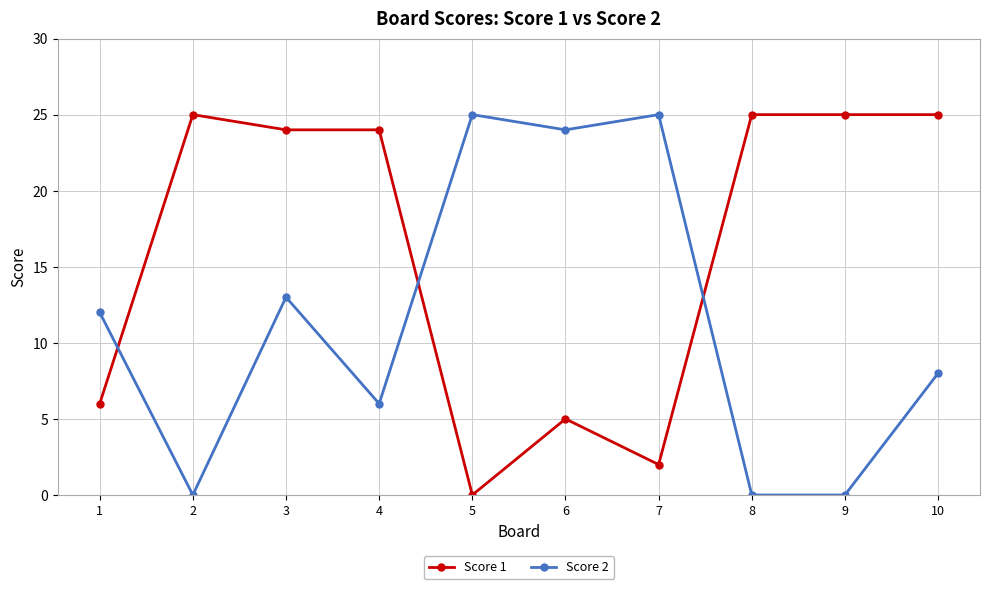

What is the difference between the highest and lowest values at 6?

19